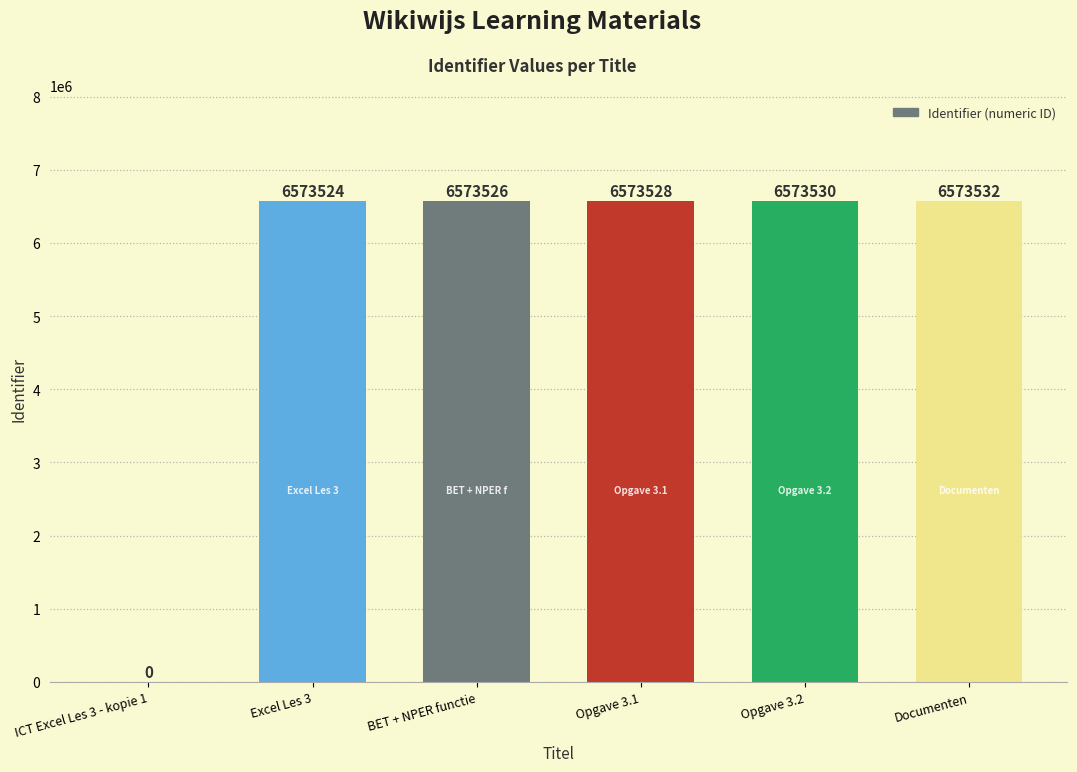

Reading right to left, what are all the values shown in this chart?

Documenten=6573532	Opgave 3.2=6573530	Opgave 3.1=6573528	BET + NPER functie=6573526	Excel Les 3=6573524	ICT Excel Les 3 - kopie 1=0